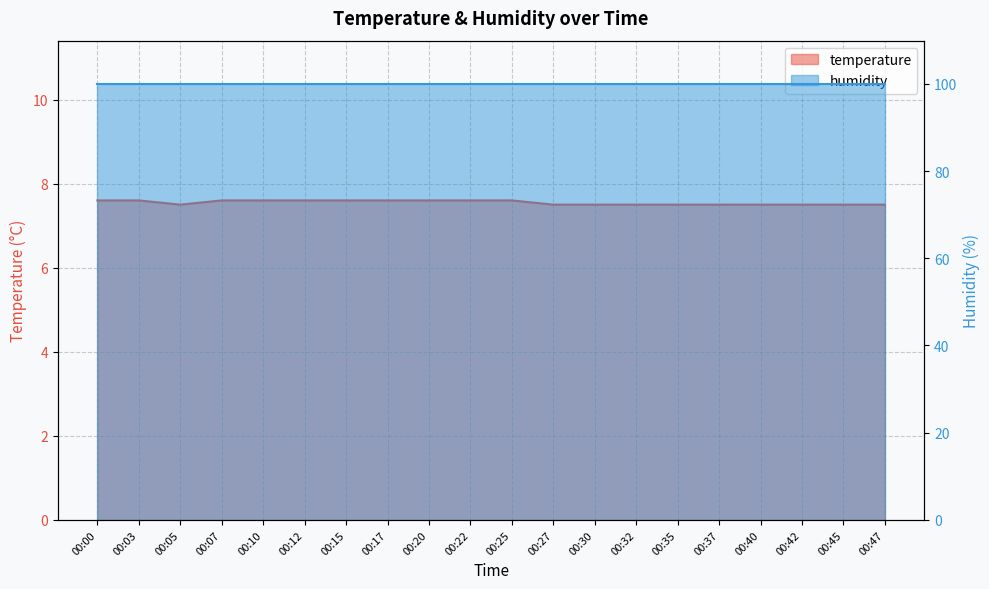

List the labels in order of value, smallest first.

00:05, 00:27, 00:30, 00:32, 00:35, 00:37, 00:40, 00:42, 00:45, 00:47, 00:00, 00:03, 00:07, 00:10, 00:12, 00:15, 00:17, 00:20, 00:22, 00:25